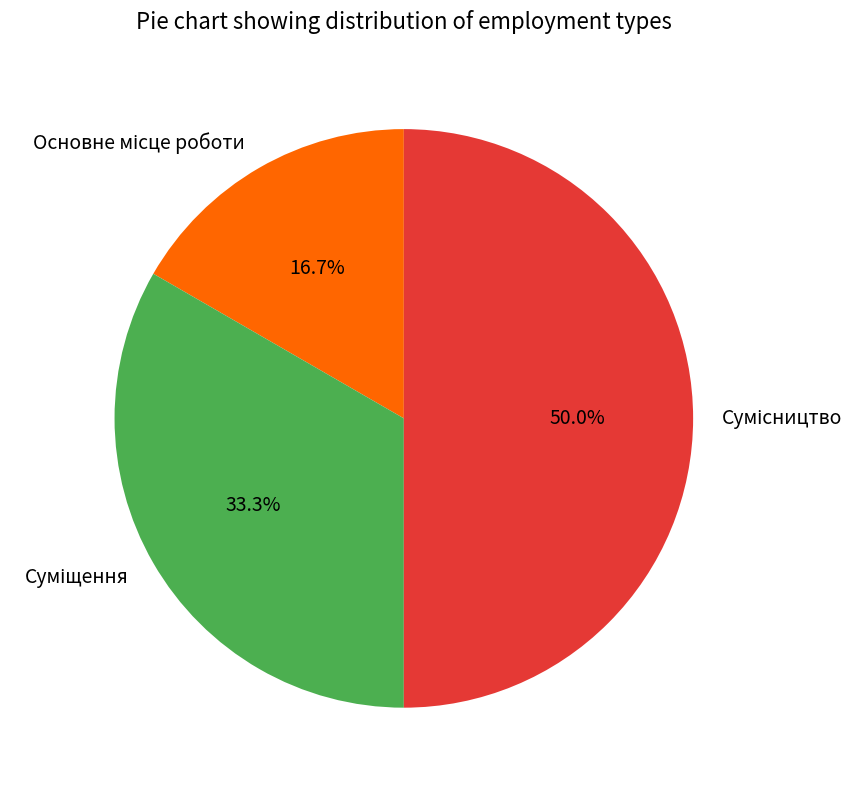

The Сумісництво slice represents 50% of the pie. True or false?

True